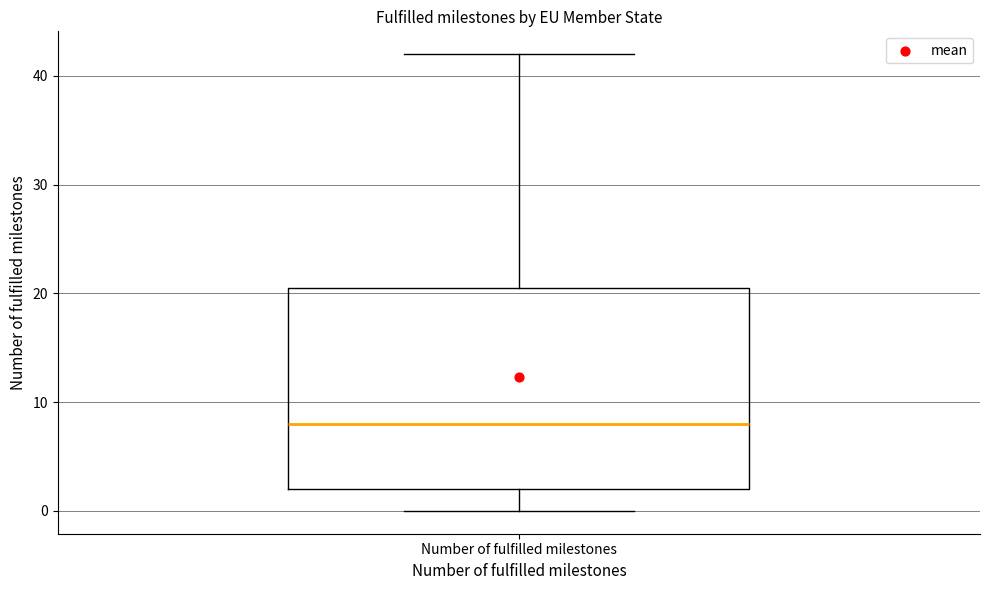

Where does the upper whisker of the box for Number of fulfilled milestones end on the y-axis? The values are not printed on the chart, so give them approximately, as read against the axis.

42